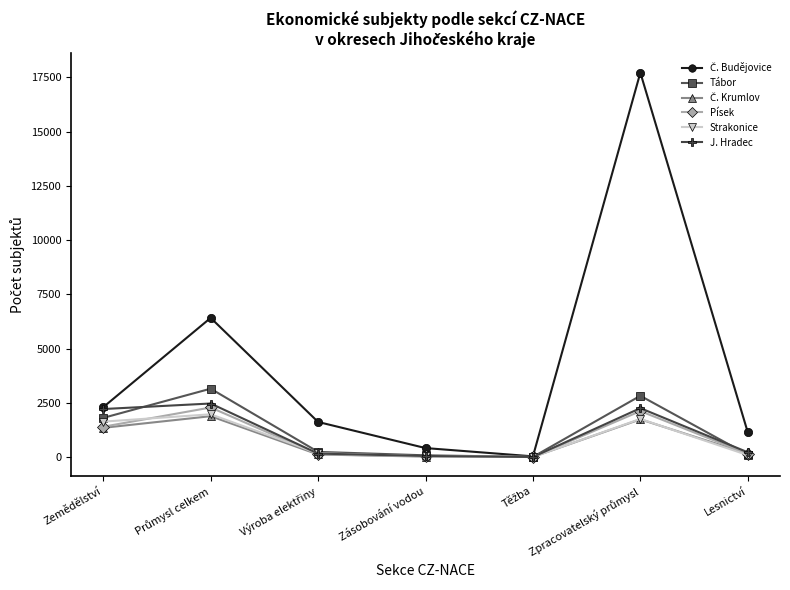

Count the number of categories in the chart.

7